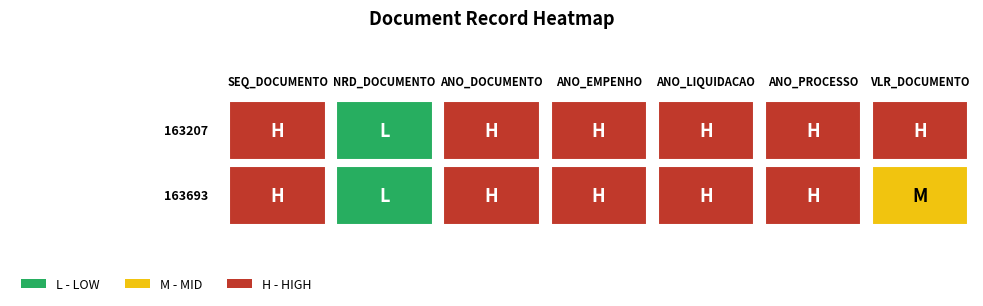

How many positive values does the 163693 series have?

6